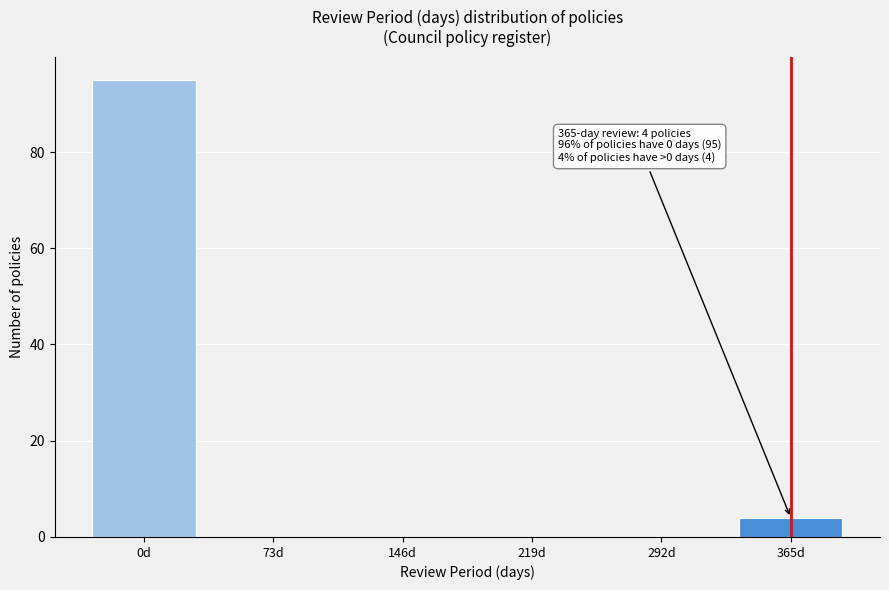

Reading left to right, extract all data points from this chart.

0d=95	73d=0	146d=0	219d=0	292d=0	365d=4